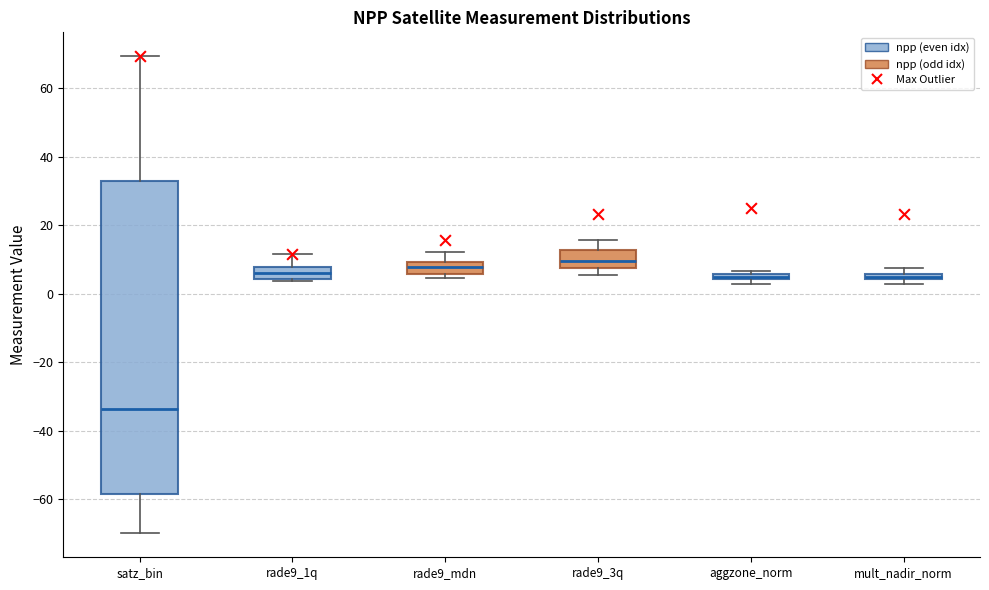

Comparing the boxes themselves (not the whiskers), which one is the tallest?

satz_bin